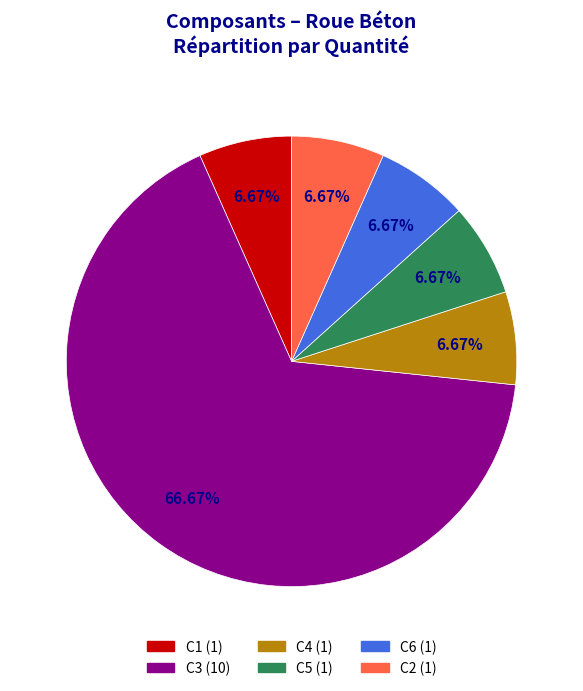

Count the number of slices in the pie.

6